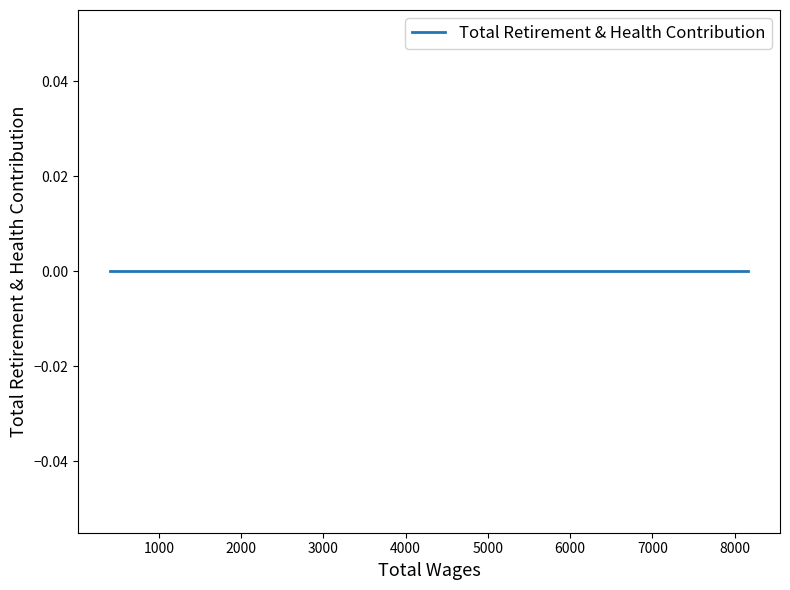

What is the difference between the Total Wages values at 8163.0 and 5847.0?

2316